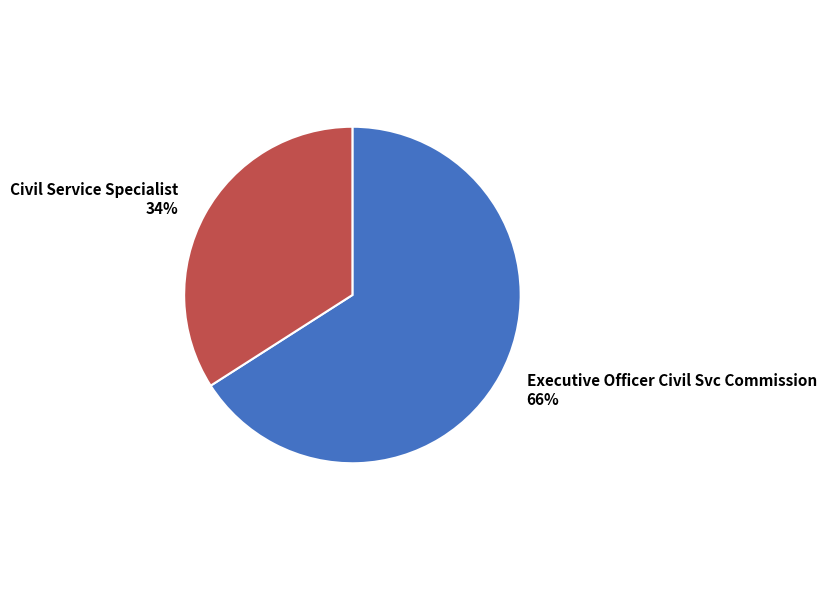

What percentage is the Civil Service Specialist slice, to the nearest percent?

34%